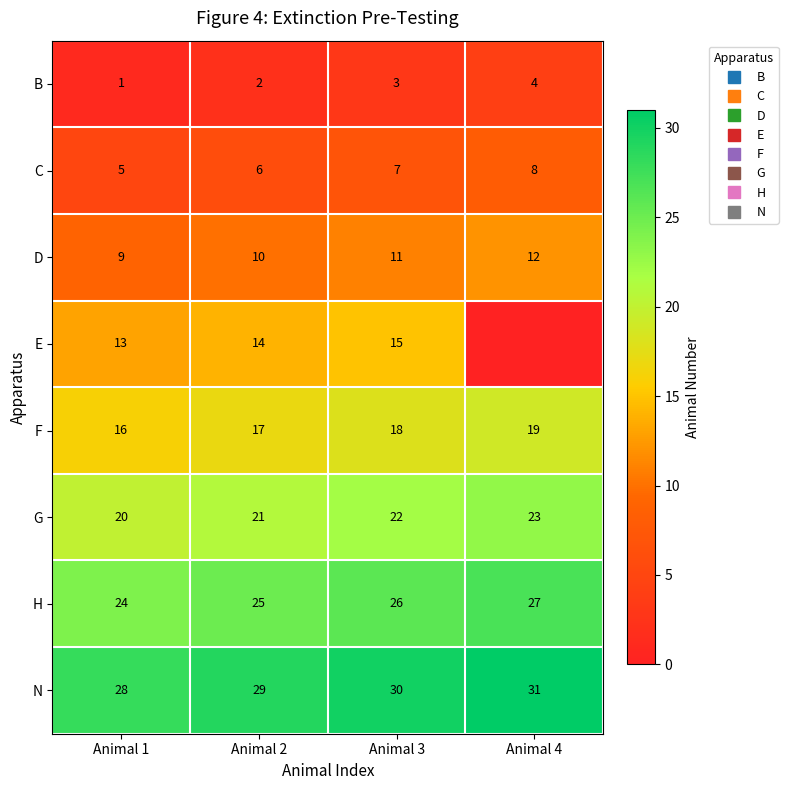

What is the minimum value for N?

28